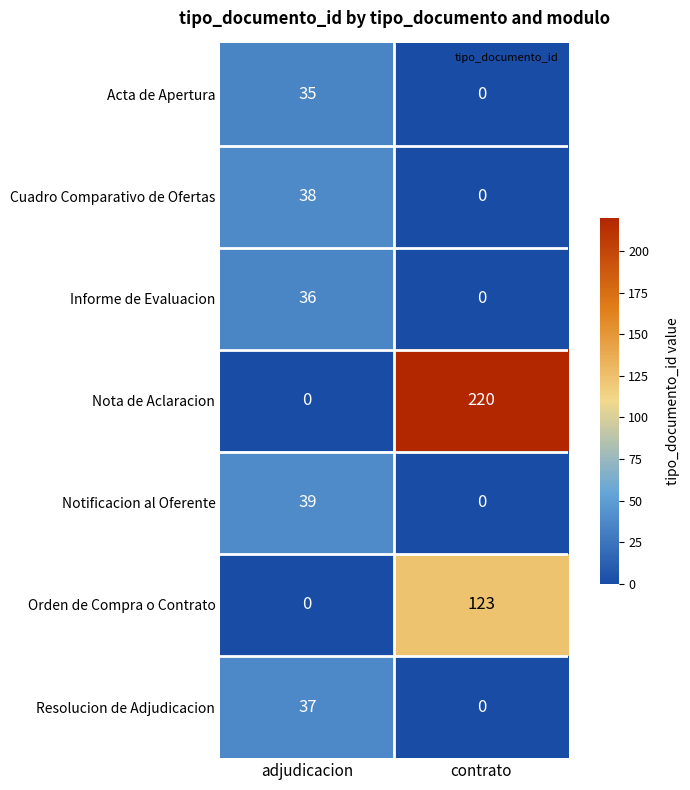

What is the greatest value displayed?

220